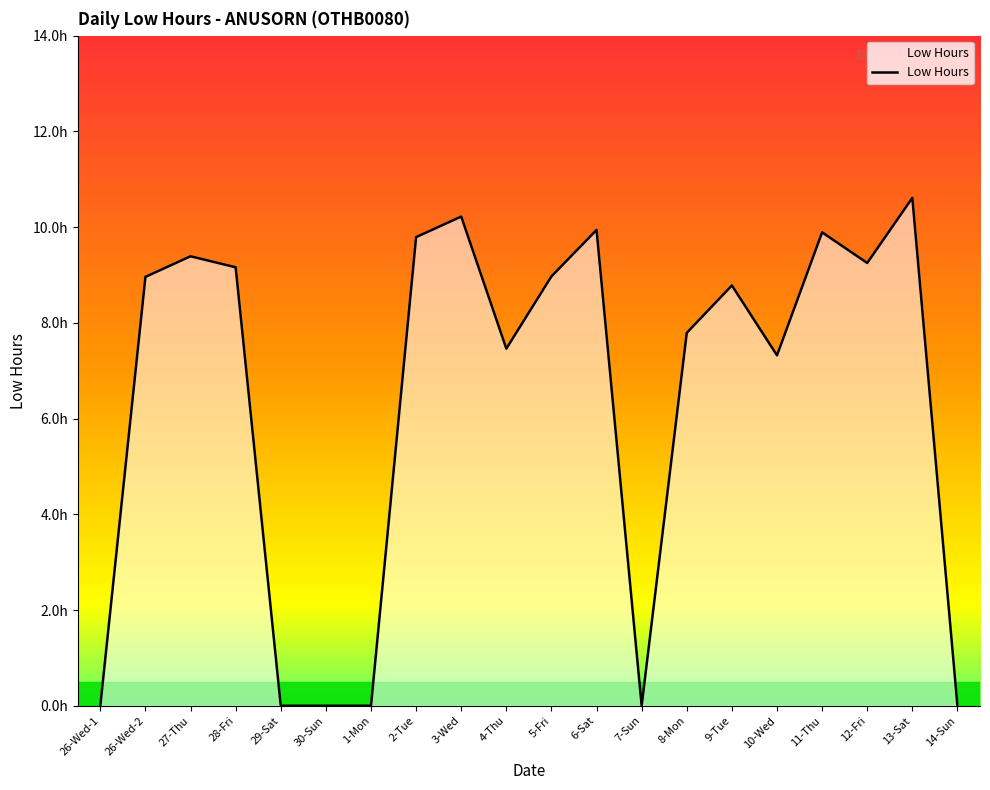

Does the chart display data point markers on the line(s)?

No